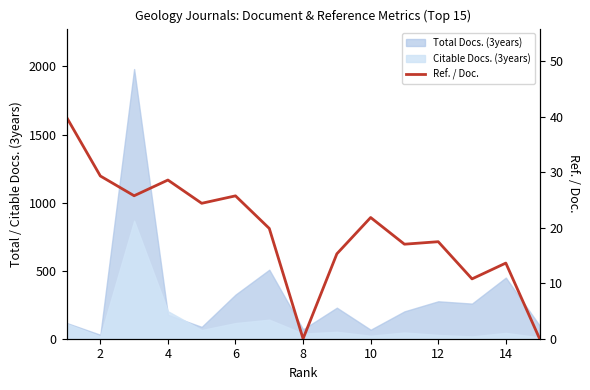

What is the difference between the maximum and minimum values?

39.9